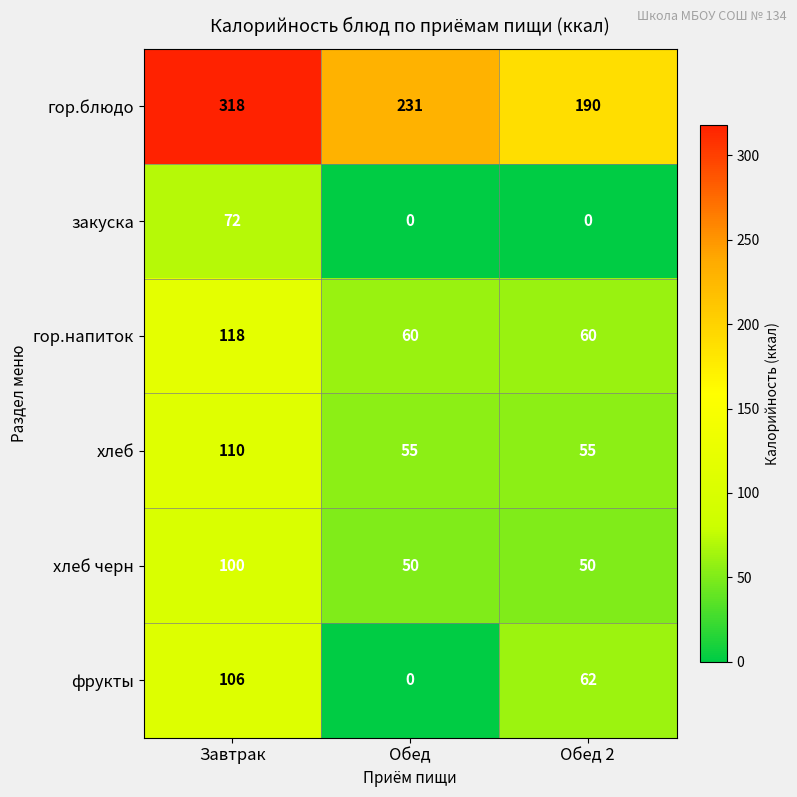

Which series has the widest spread of values?

гор.блюдо